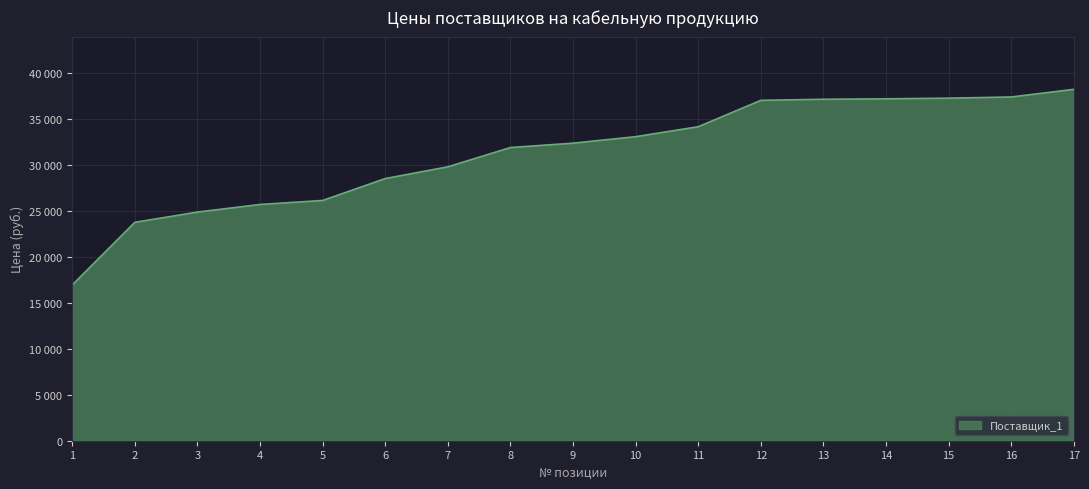

Where is the data nearest to the value 27556?

6